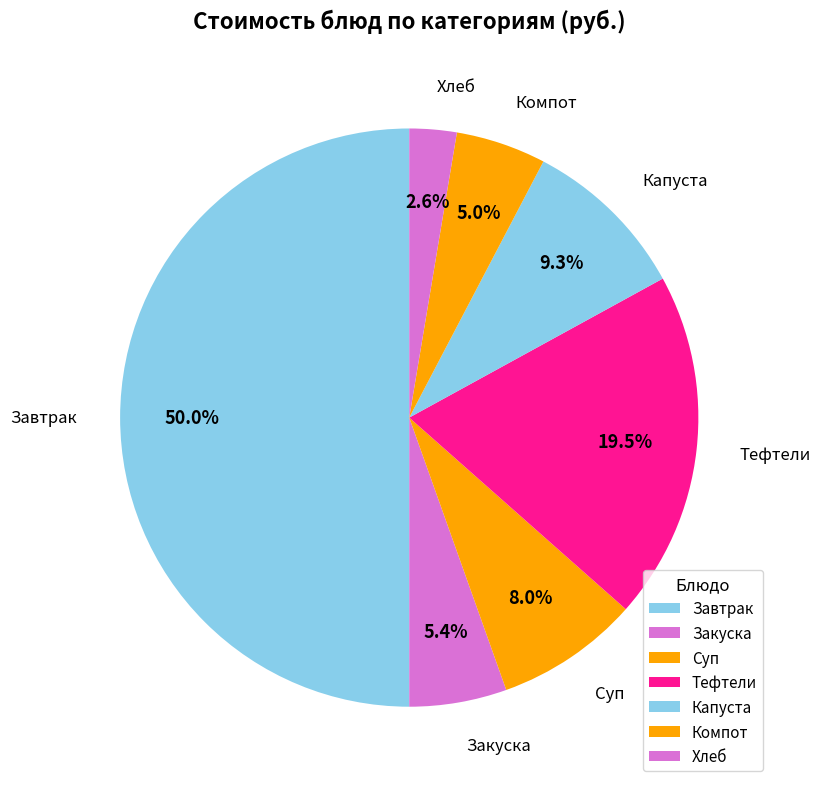

Does Тефтели represent more than half of the total?

No